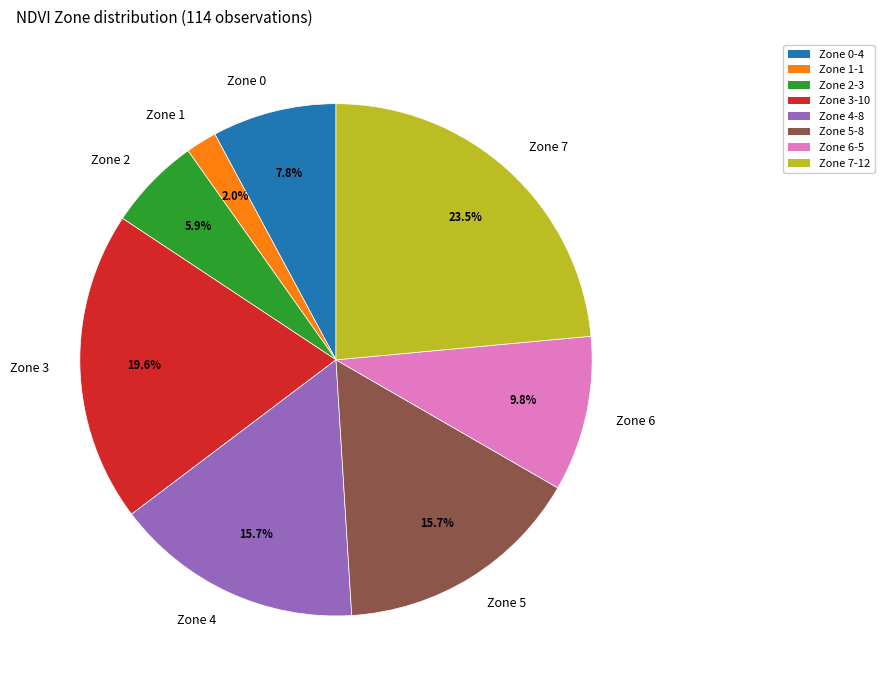

Do Zone 0 and Zone 1 together represent more than half of the pie?

No